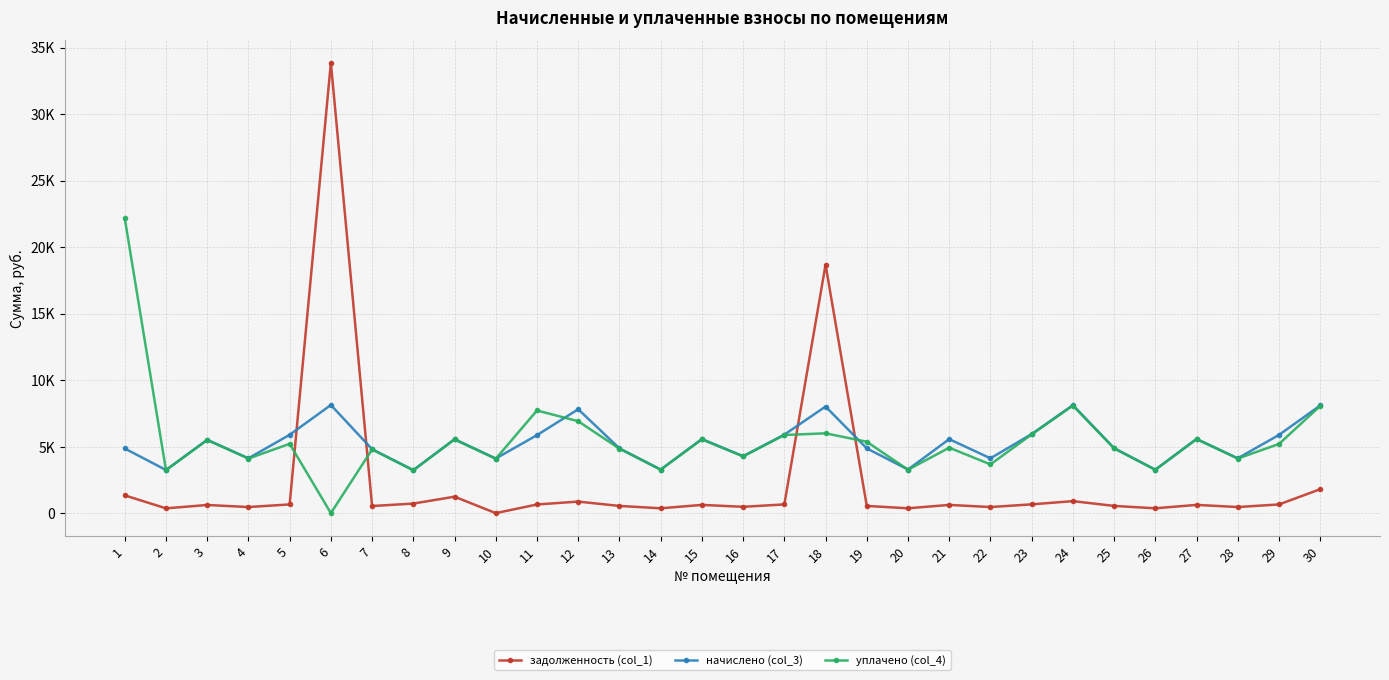

Which series ends up on top after the final intersection of уплачено (col_4) and начислено (col_3)?

начислено (col_3)